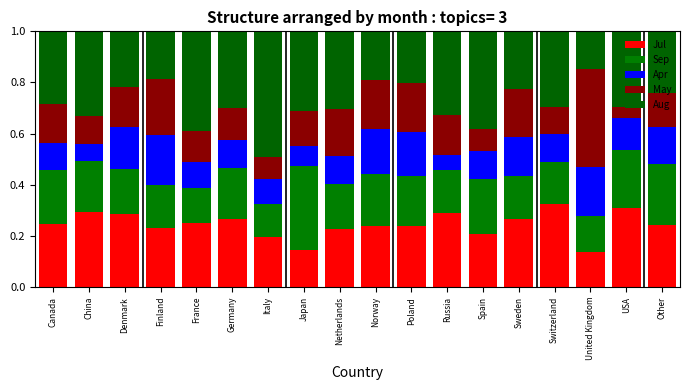

What is the difference between the Apr values at Russia and Finland?

0.1